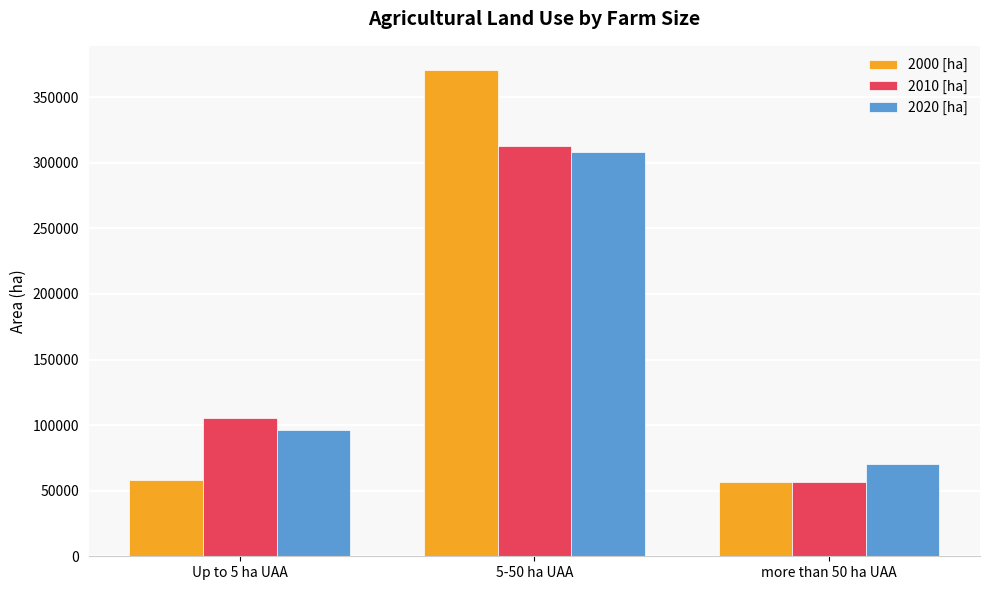

Where is 2000 [ha] nearest to the value 213756?

Up to 5 ha UAA